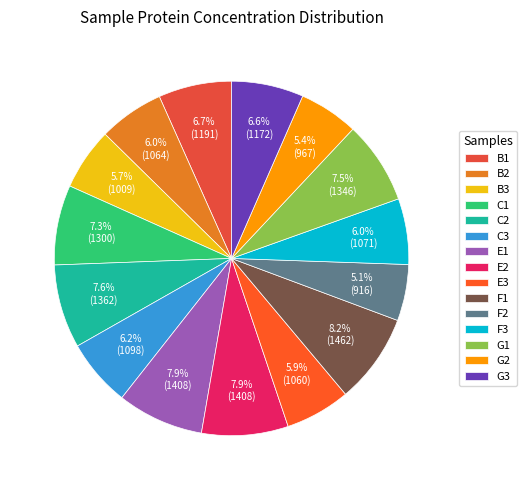

Count the number of slices in the pie.

15